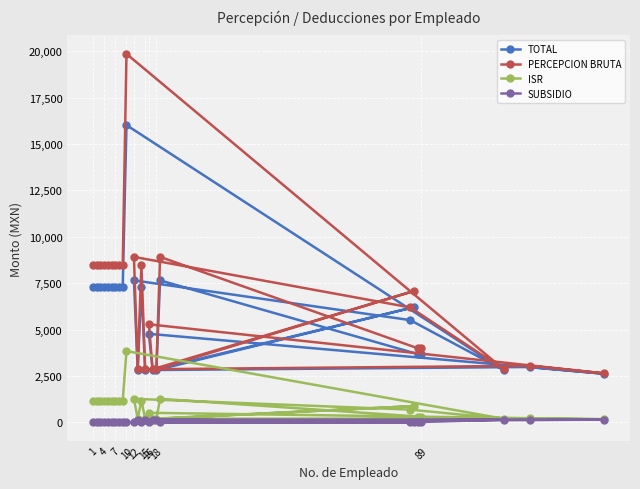

Is it true that PERCEPCION BRUTA equals 2502.1 at 1?

False